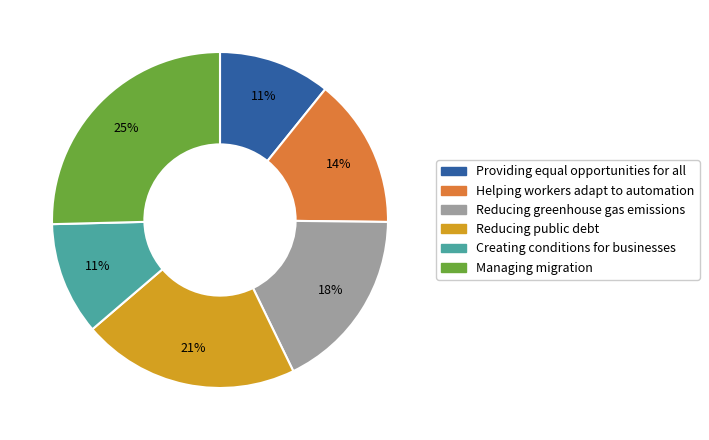

What is the largest slice in the pie chart?

Managing migration